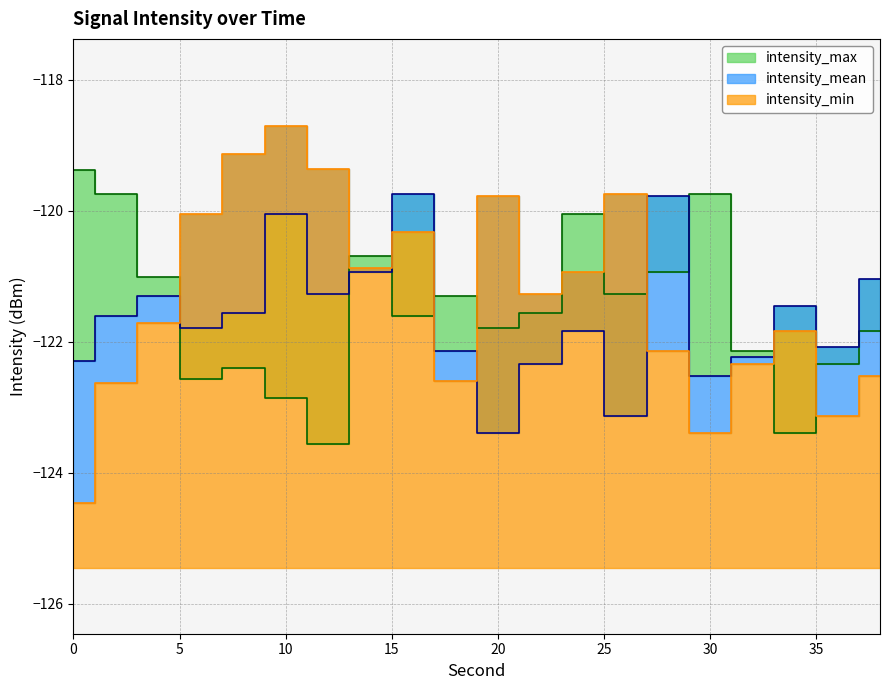

What is the approximate value of intensity_mean at 38?

-121.0